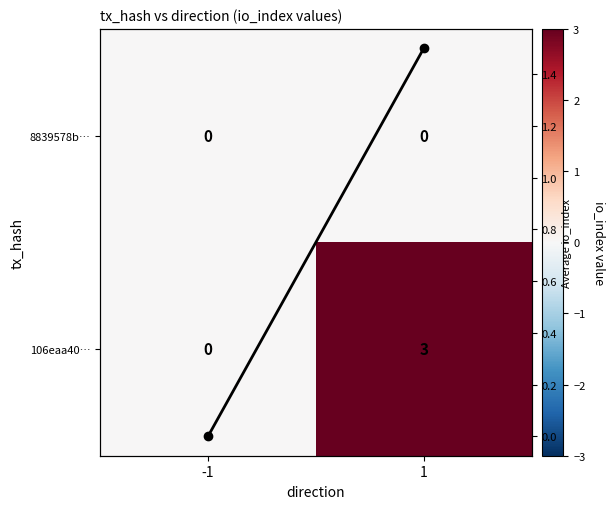

What is the difference between the 106eaa40… values at 1 and -1?

3.0